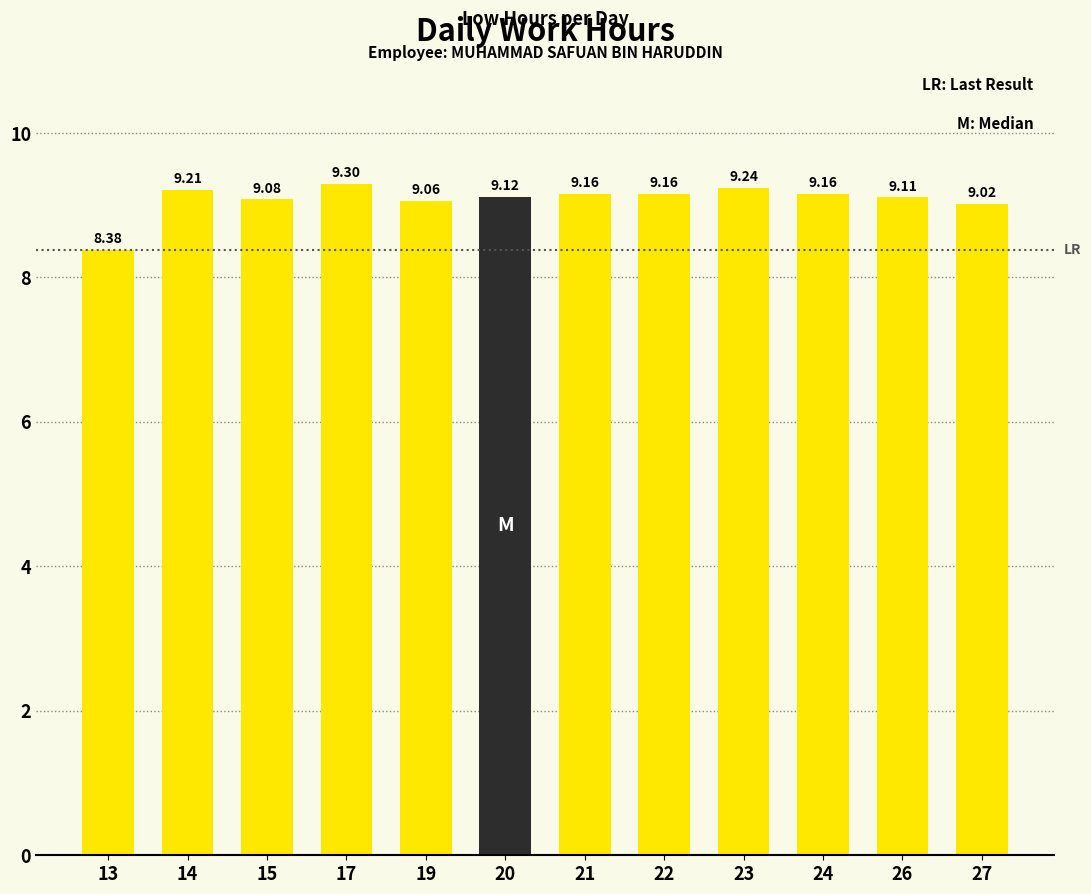

The chart shows a value of 5.3 at 27. True or false?

False